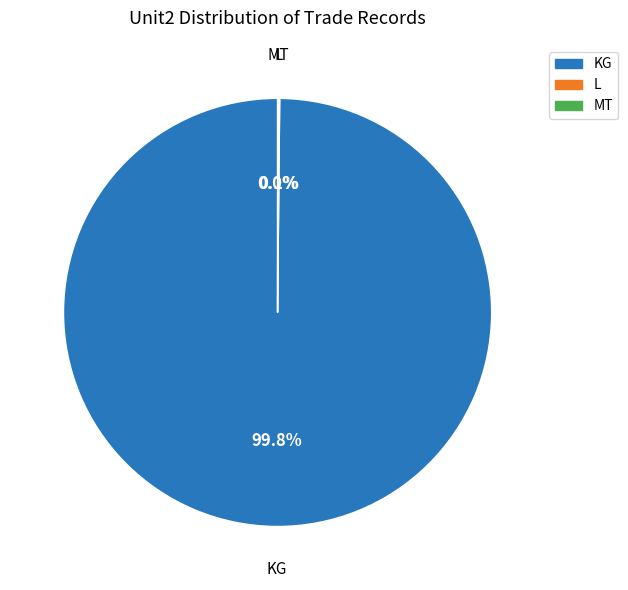

Does any single category account for the majority?

Yes